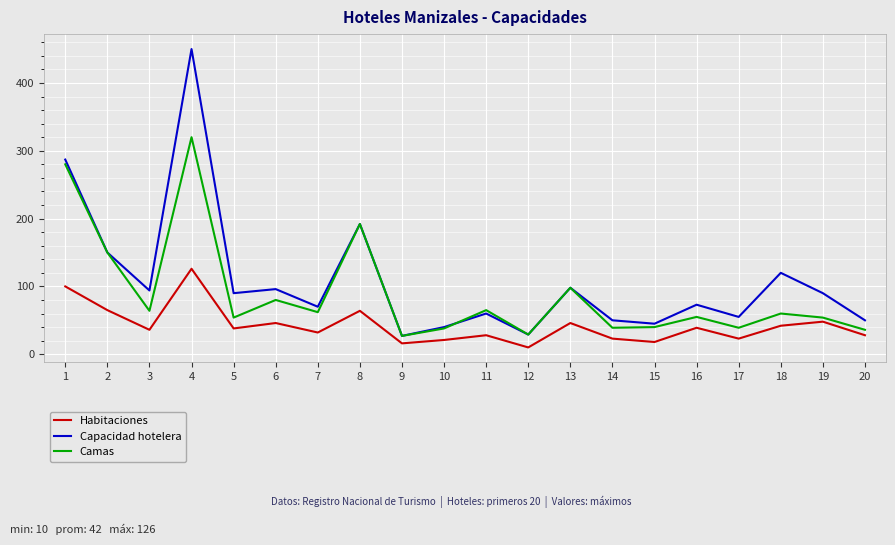

What is the sum of all Camas values?

1782